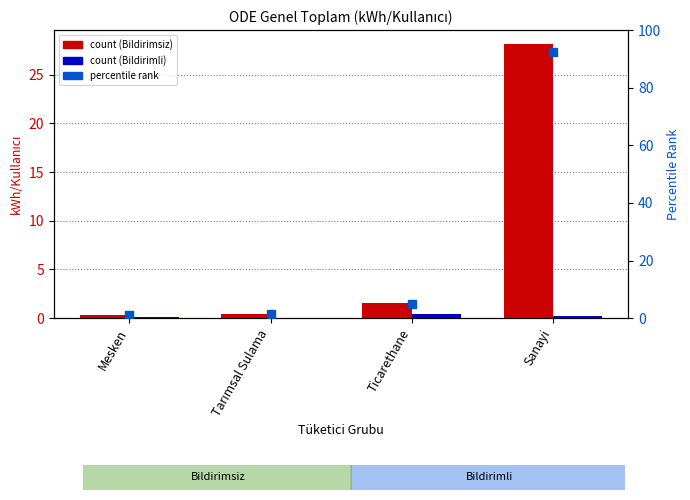

Which category has the lowest value in the Bildirimsiz Genel Toplam series?

Mesken